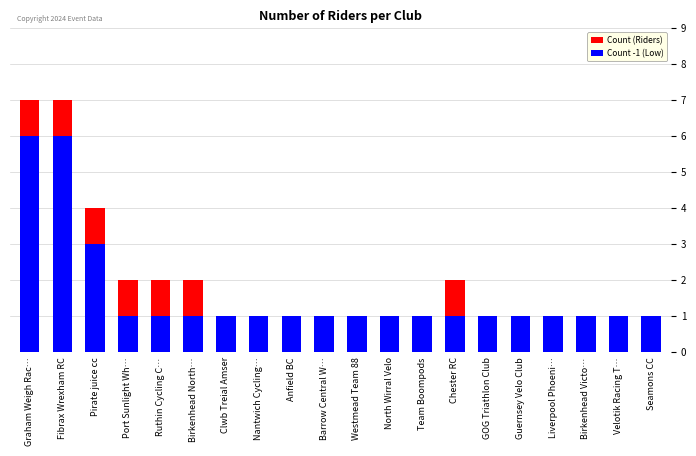

What is the difference between the second highest and second lowest values in the Count (Riders) series?

6